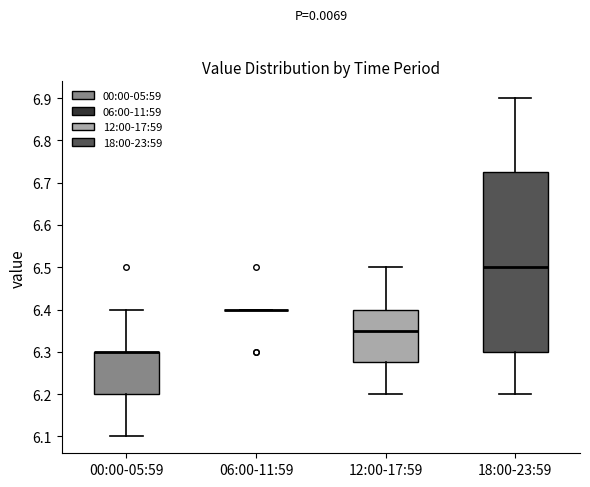

Reading left to right, read every box against the y-axis: the position of its median line, the range the box covers, and the ends of its whiskers. The values are not printed on the chart, so give them approximately, as read against the axis.

00:00-05:59: median 6.30 (drawn on the box's upper edge), box 6.20 to 6.30, whiskers 6.10 to 6.40
06:00-11:59: box collapsed to a line at 6.40, whiskers 6.40 to 6.40
12:00-17:59: median 6.35, box 6.28 to 6.40, whiskers 6.20 to 6.50
18:00-23:59: median 6.50, box 6.30 to 6.73, whiskers 6.20 to 6.90